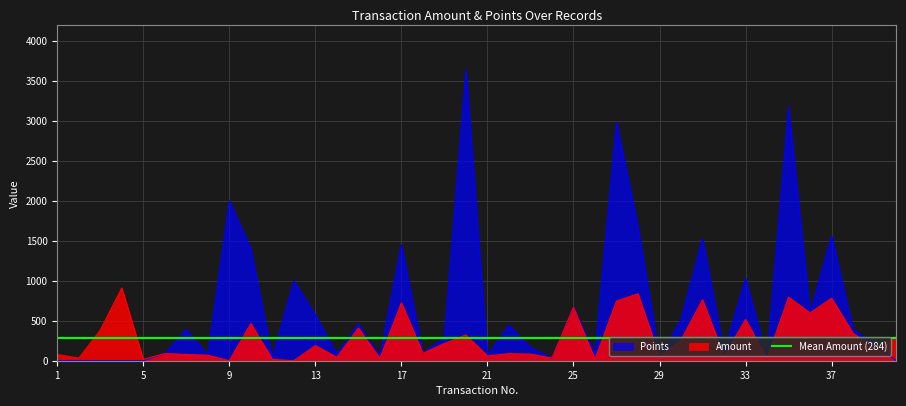

List the series in order of their peak value, lowest first.

Amount, Points